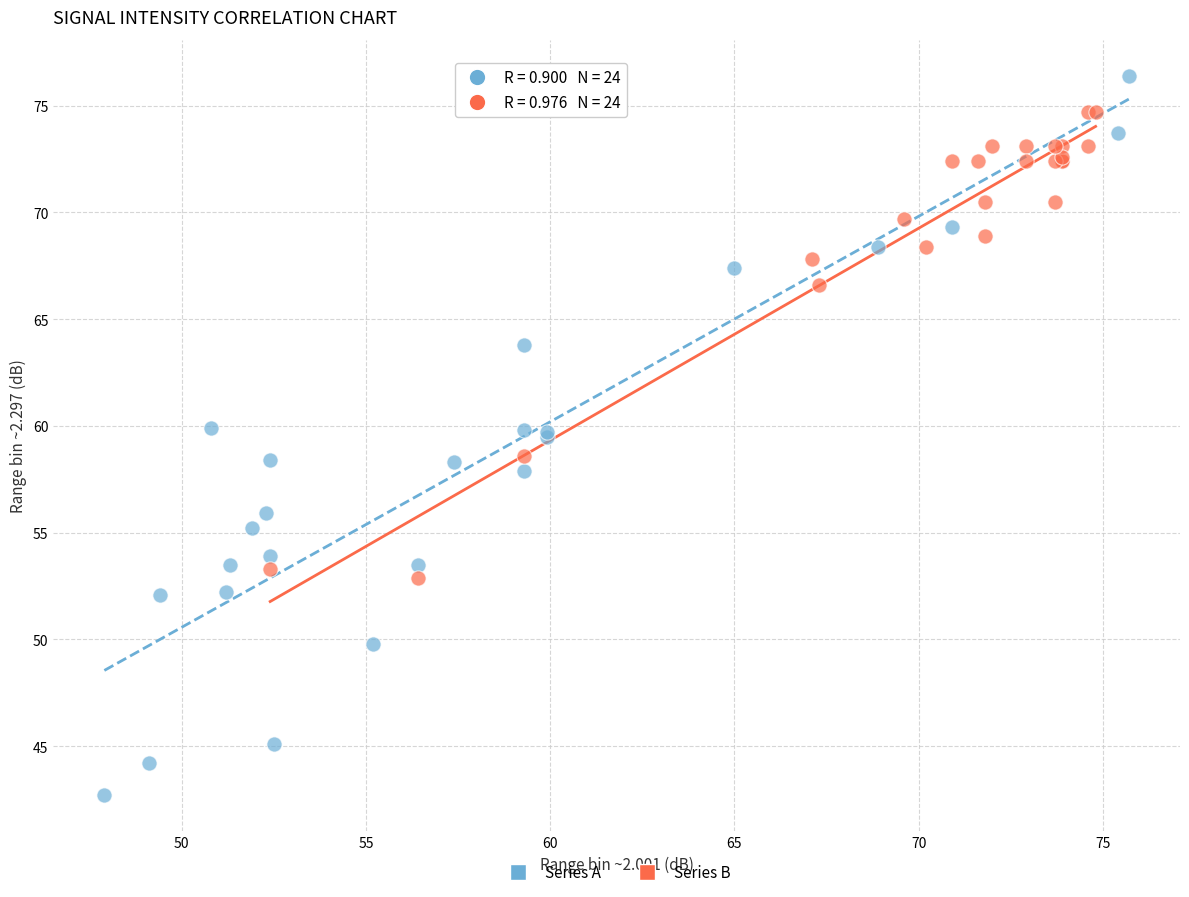

Which series has the largest Y range (max minus min)?

Series A